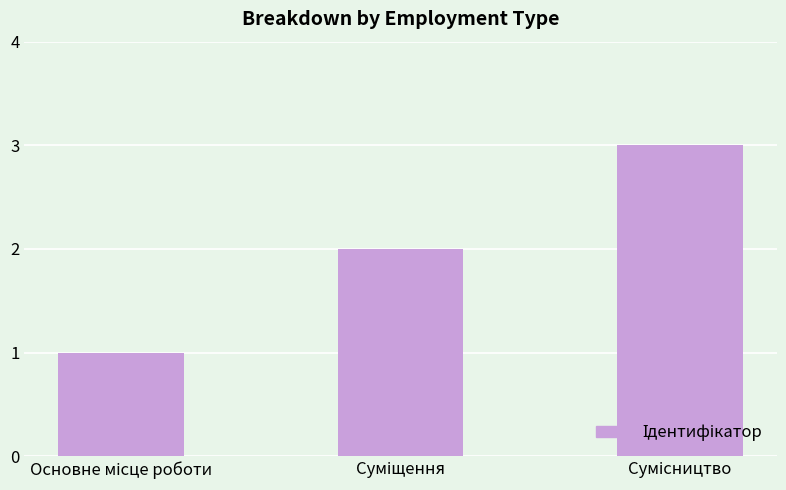

What is the maximum value shown in the chart?

3